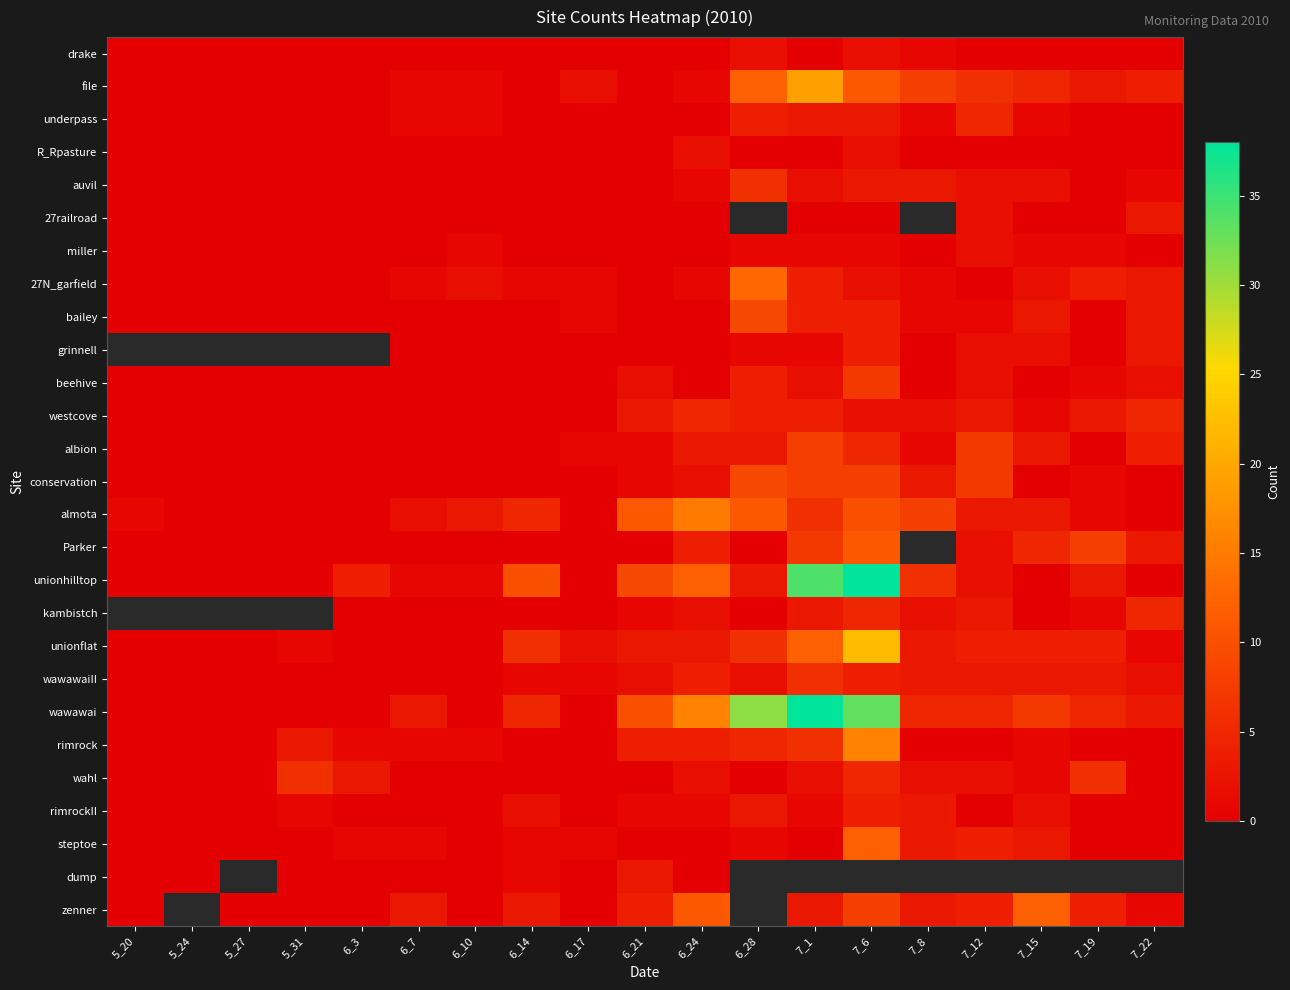

What is the total value across all series at 6_28?

127